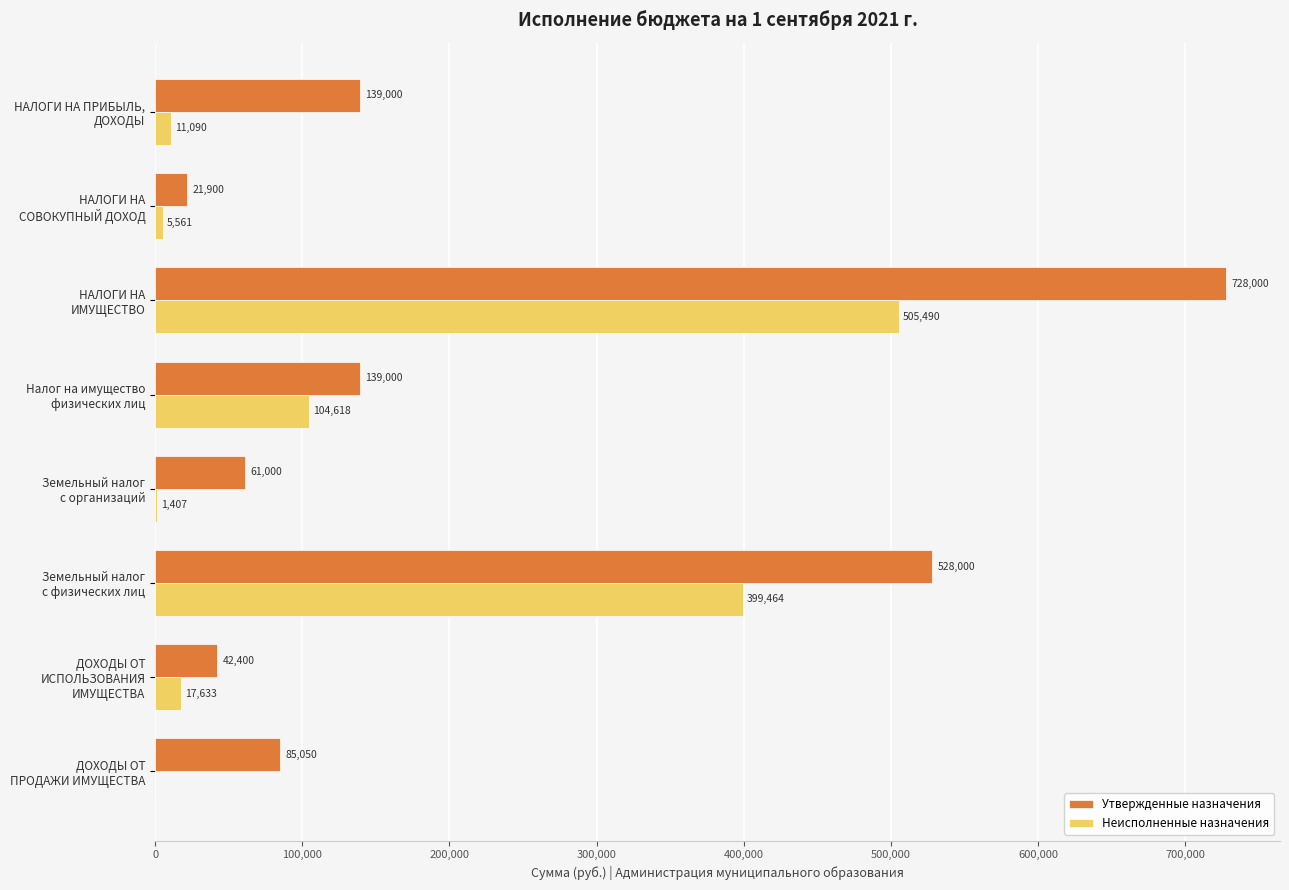

What is the sum of all Утвержденные назначения values?

1744350.0